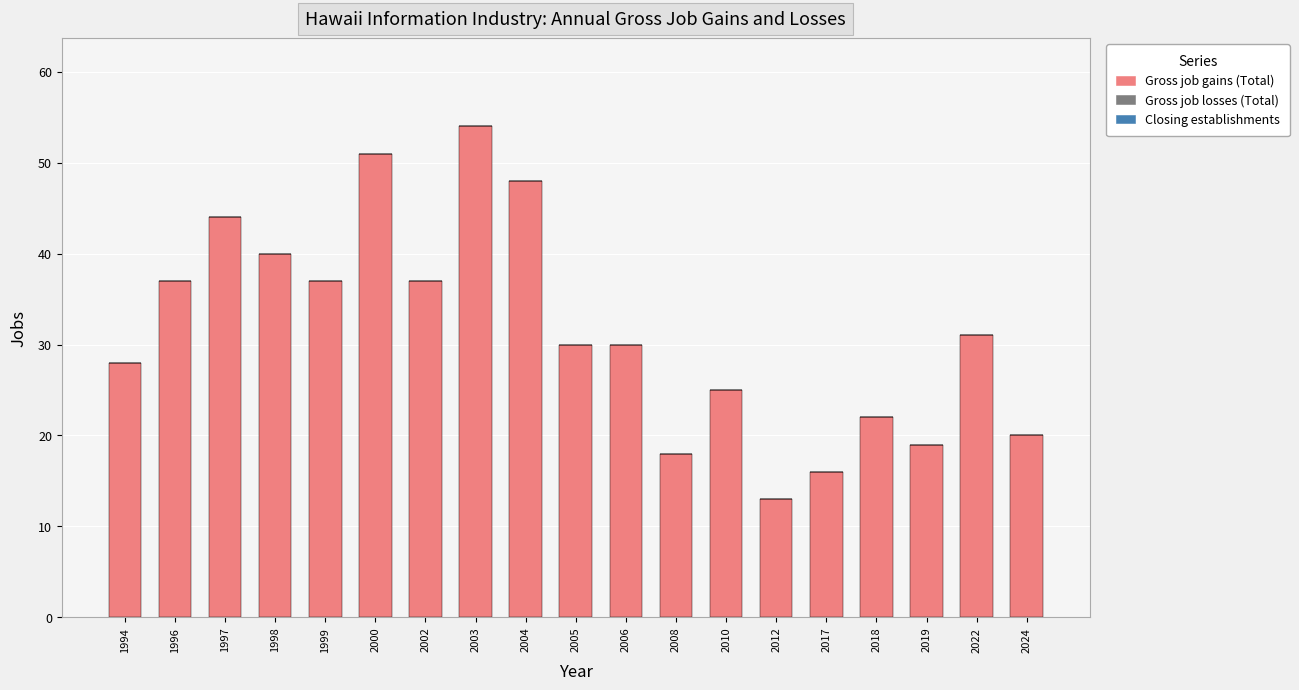

Are the bars horizontal?

No